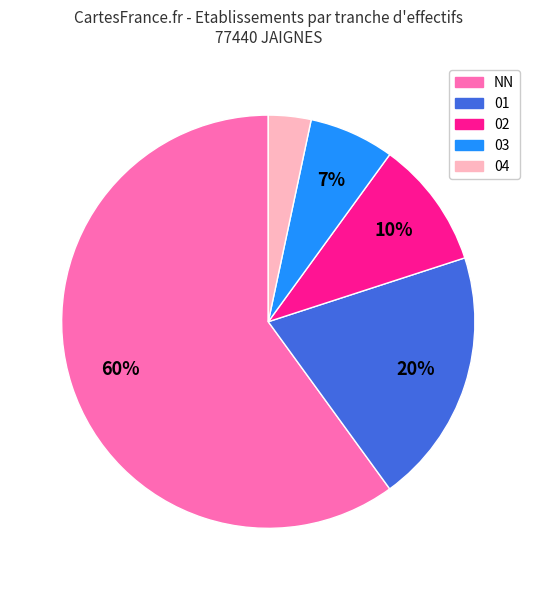

What is the smallest slice in the pie chart?

04